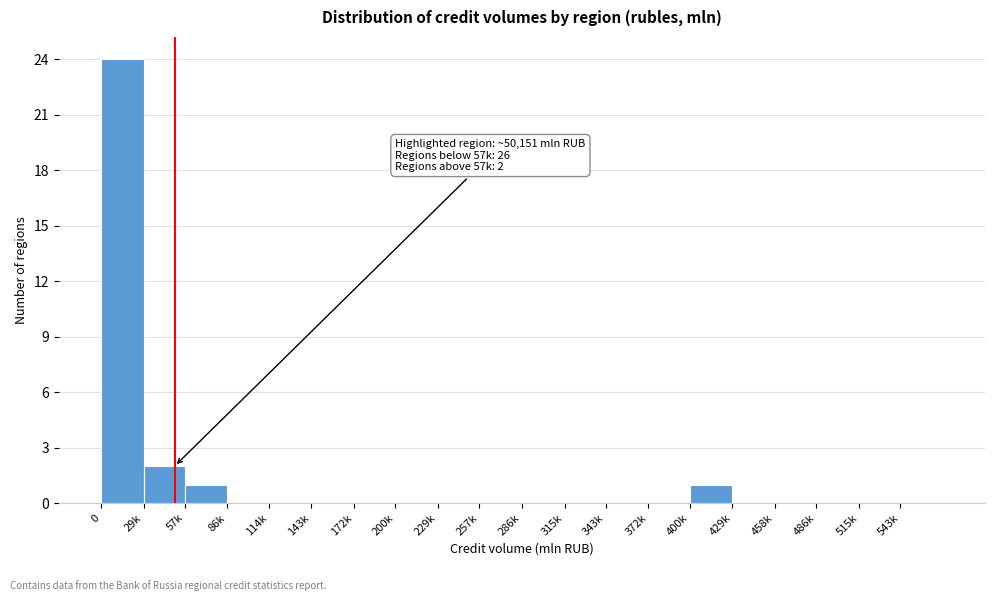

Reading left to right, extract all data points from this chart.

0=24	29k=2	57k=1	86k=0	114k=0	143k=0	172k=0	200k=0	229k=0	257k=0	286k=0	315k=0	343k=0	372k=0	400k=1	429k=0	458k=0	486k=0	515k=0	543k=0